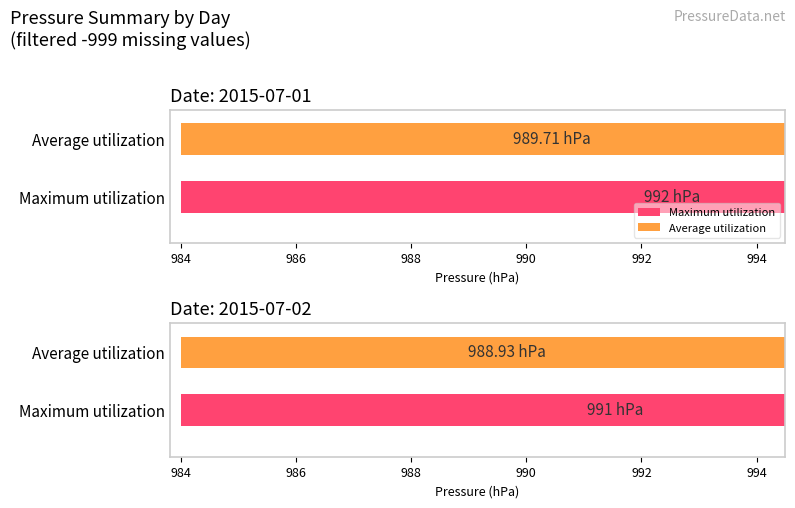

Count the Maximum utilization values in the range 991 to 992.

2